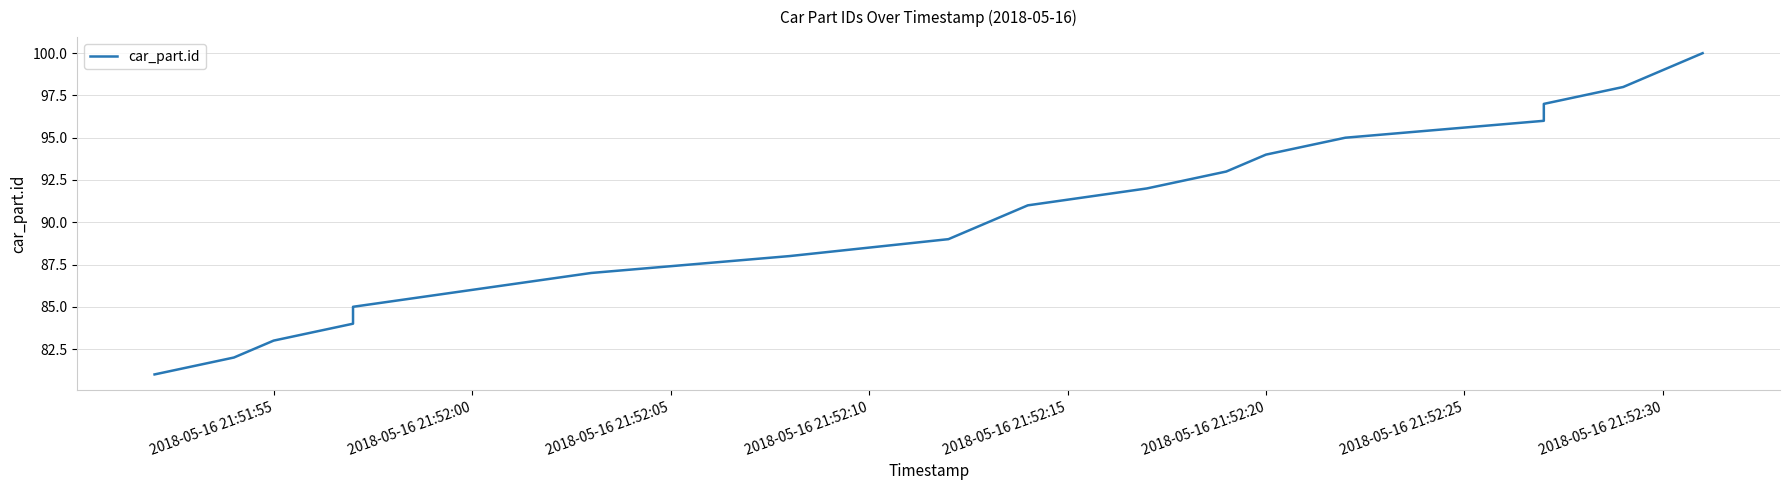

Reading left to right, extract all data points from this chart.

81	82	83	84	85	86	87	88	89	90	91	92	93	94	95	96	97	98	99	100